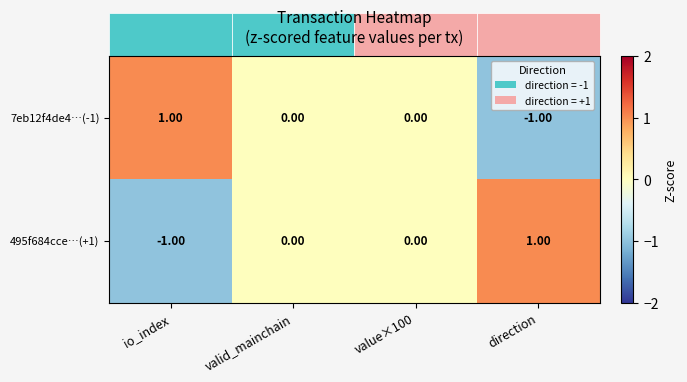

What is the spread (max minus min) of values at io_index?

2